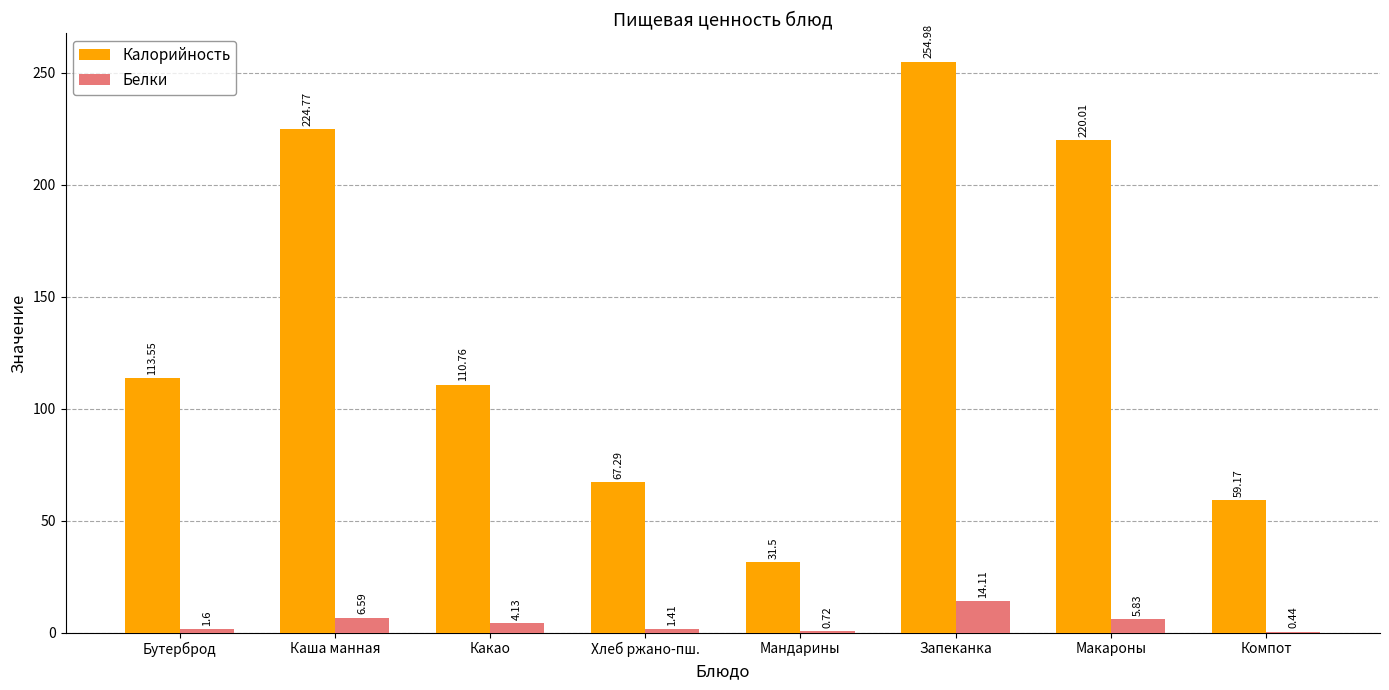

Count the number of data series in this chart.

2